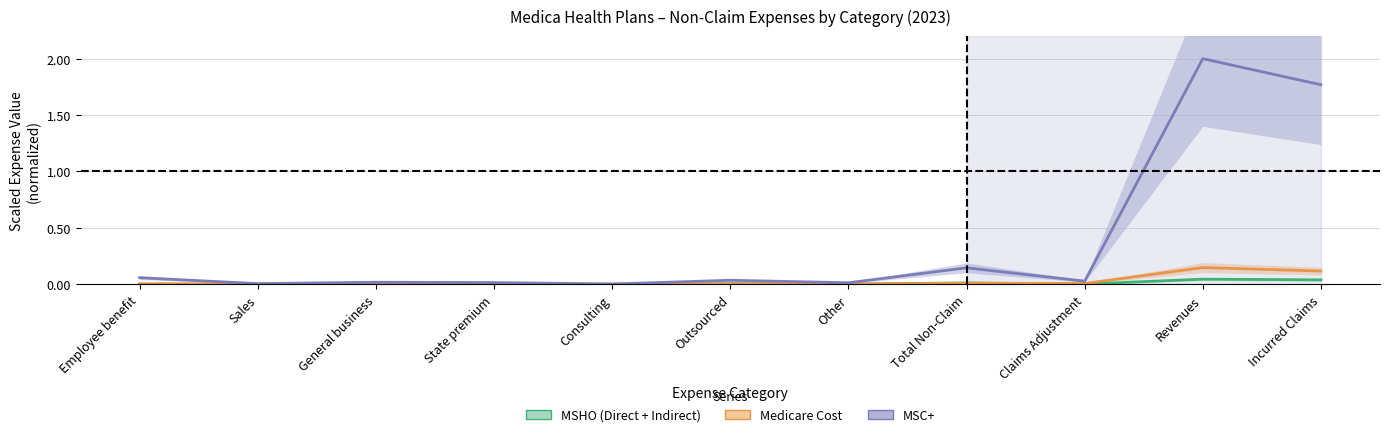

Rank the series at General business from lowest to highest value.

MSC+, Medicare Cost, MSHO